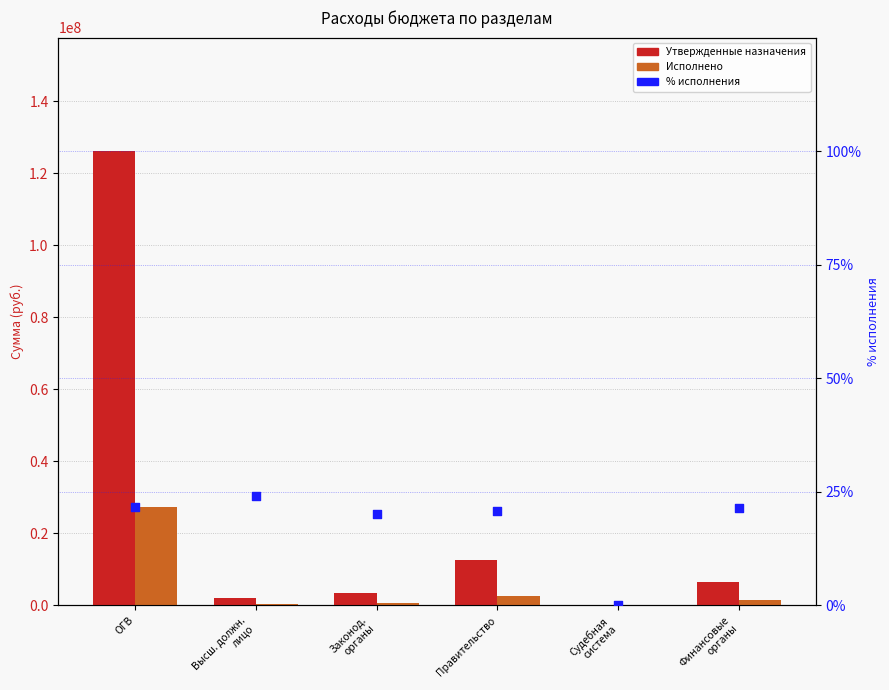

Which series has the largest total across all categories?

Утвержденные назначения